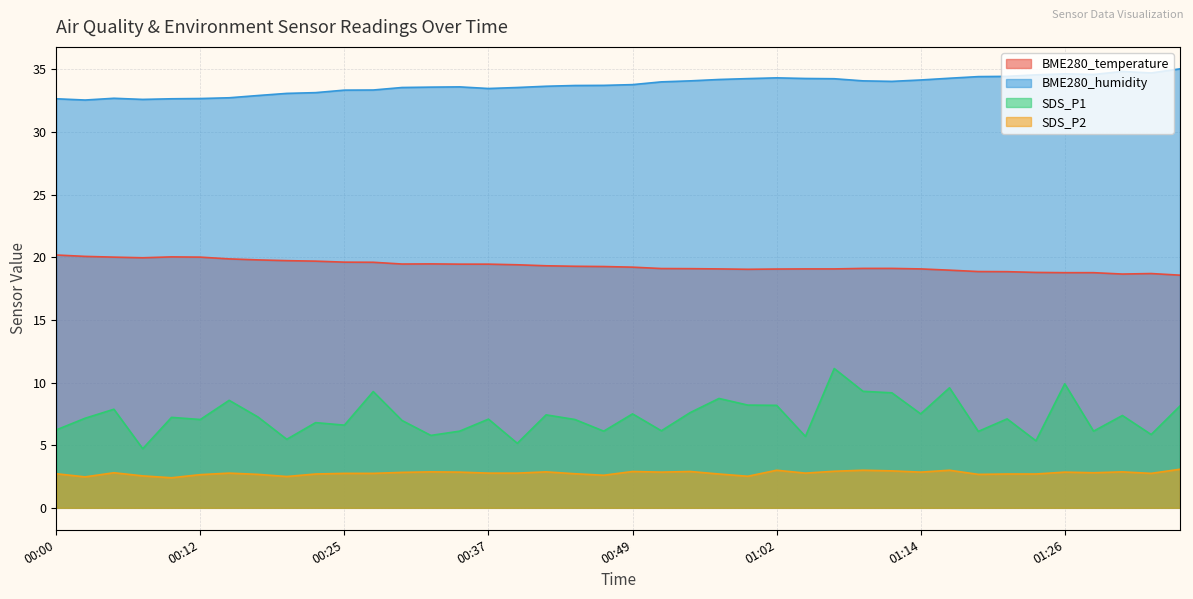

True or false: SDS_P1 and BME280_humidity intersect in this chart.

False